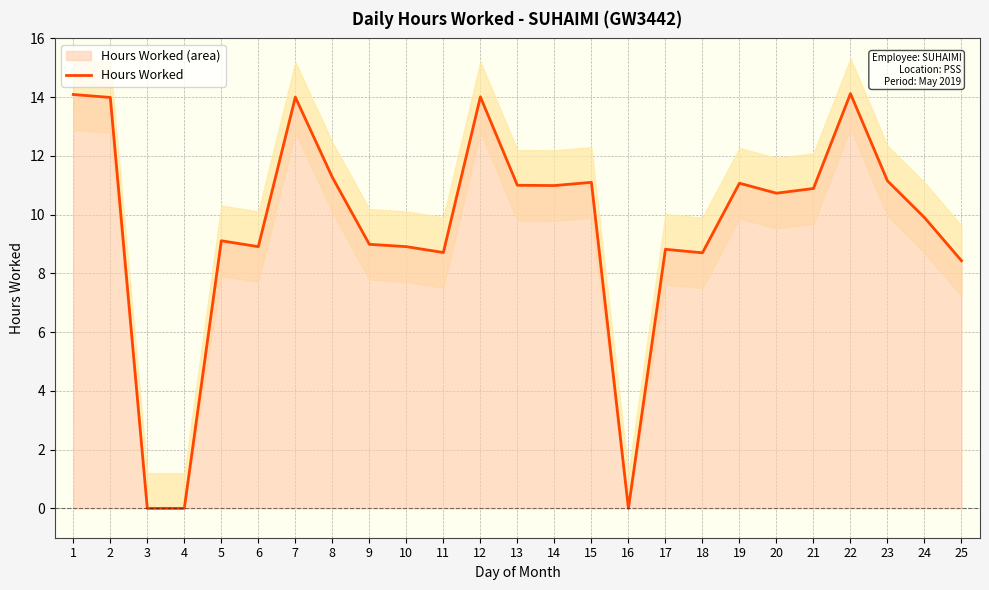

At which label does the data first exceed 10?

1